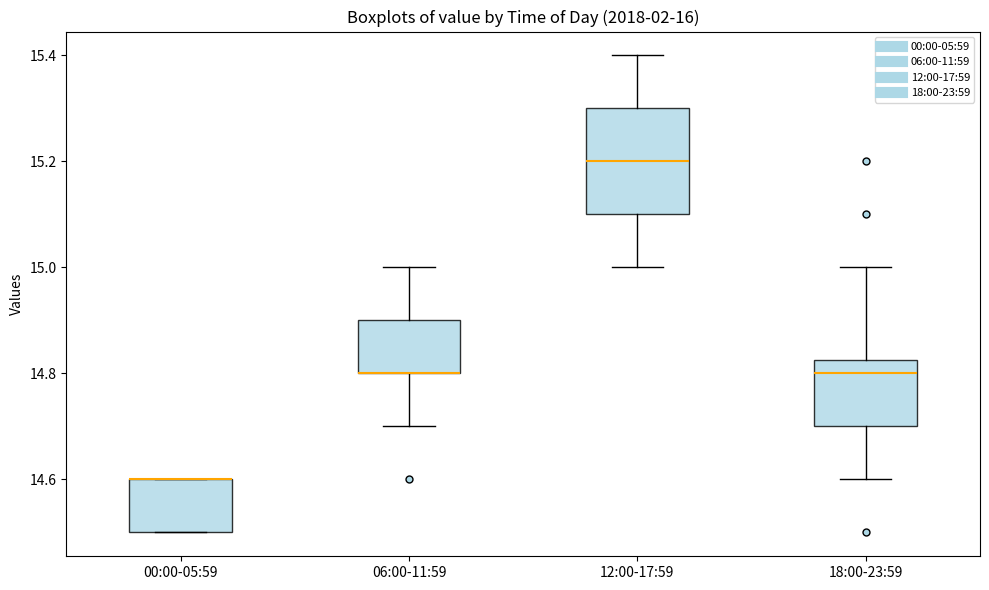

Comparing the boxes themselves (not the whiskers), which one is the tallest?

12:00-17:59